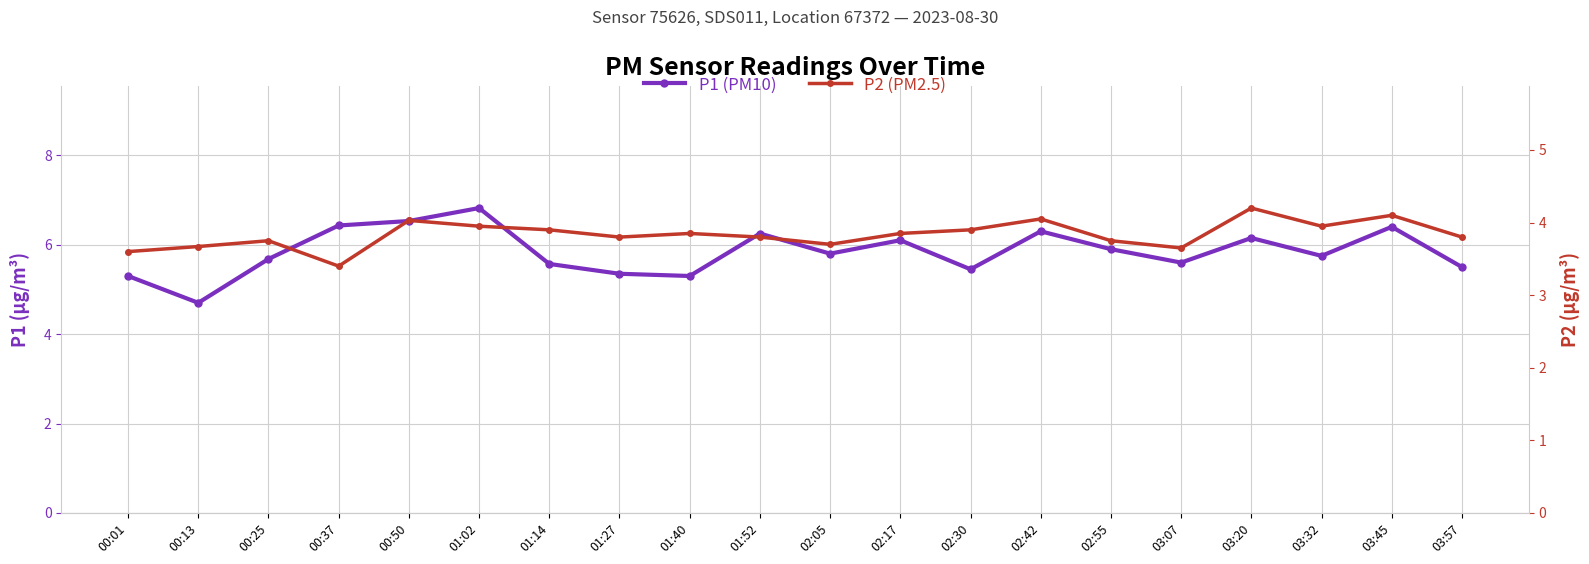

Is it true that P1 equals 8.4 at 02:30?

False